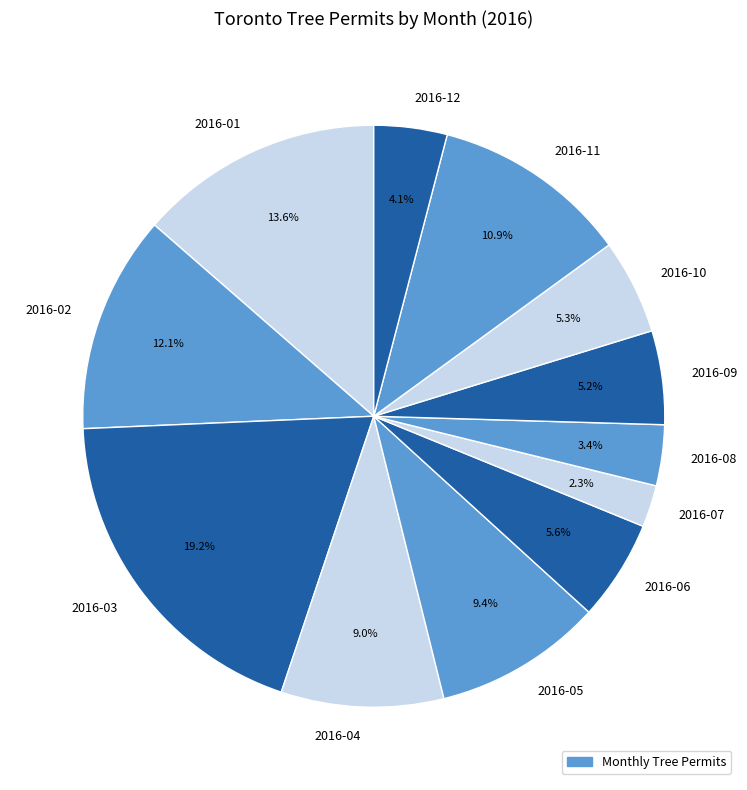

Does 2016-07 account for over 50% of the chart?

No